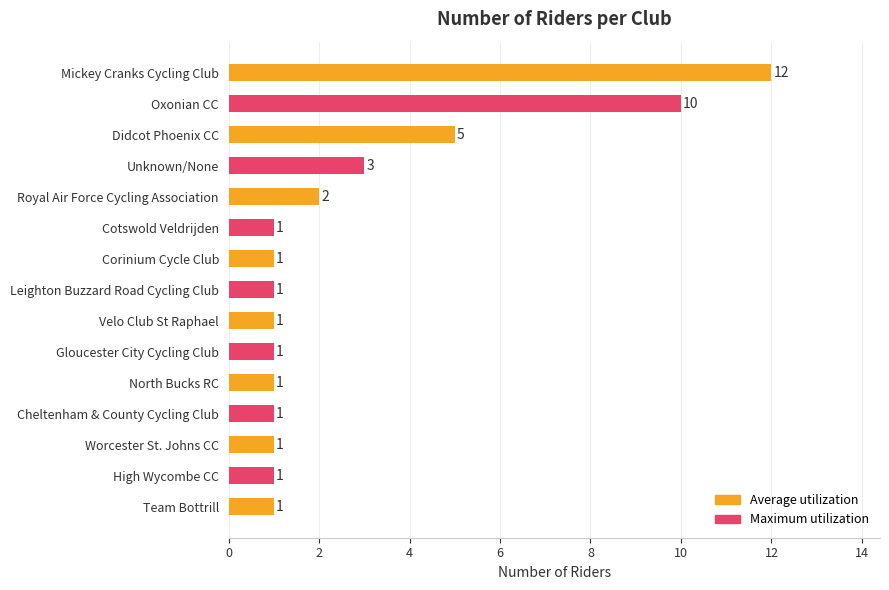

Is it true that the value at Oxonian CC is 7?

False